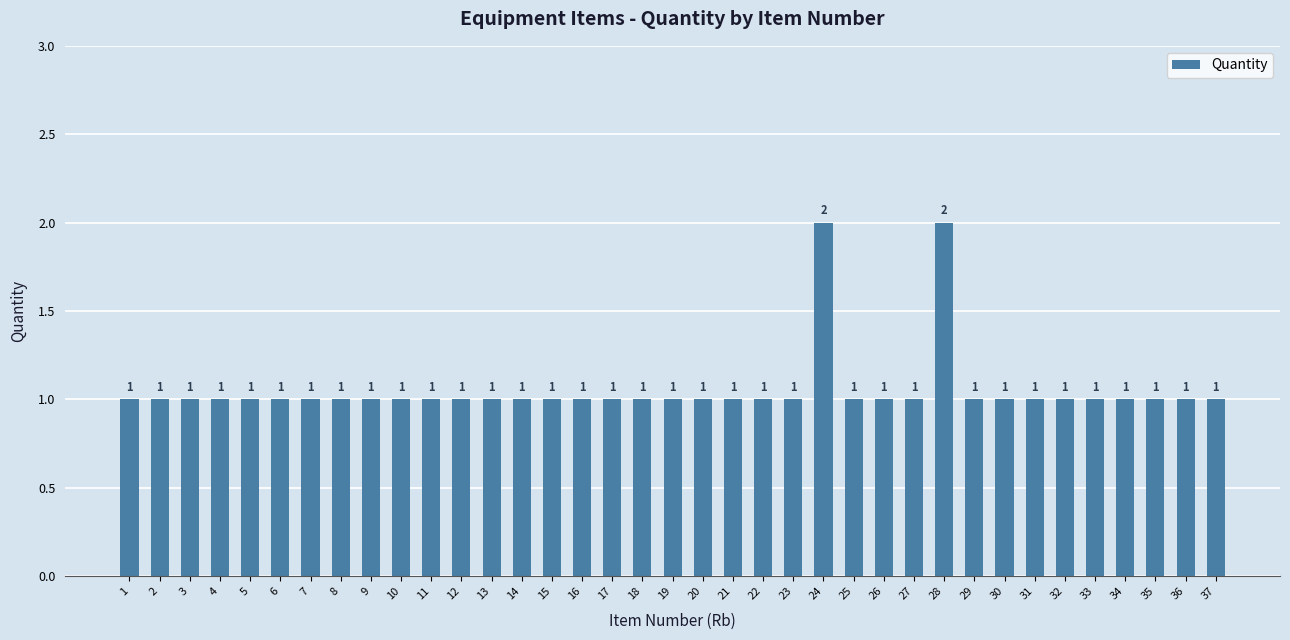

Reading right to left, transcribe all the data shown in this chart.

1	1	1	1	1	1	1	1	1	2	1	1	1	2	1	1	1	1	1	1	1	1	1	1	1	1	1	1	1	1	1	1	1	1	1	1	1